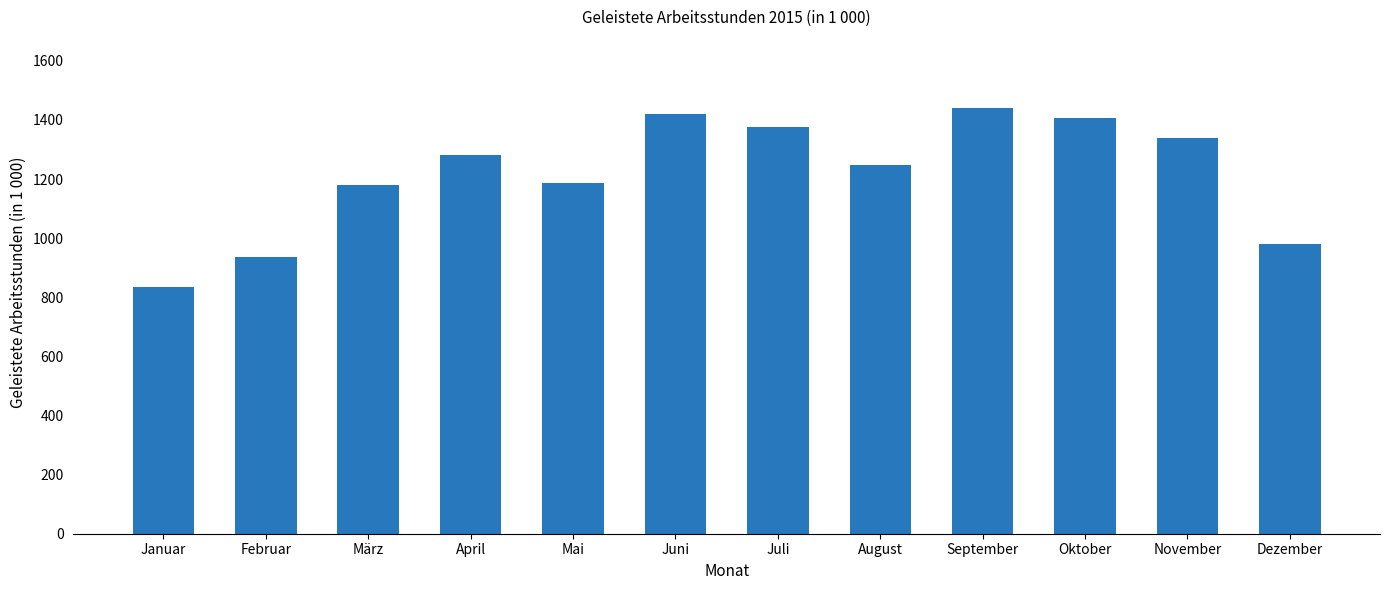

Which has a higher value, November or September?

September